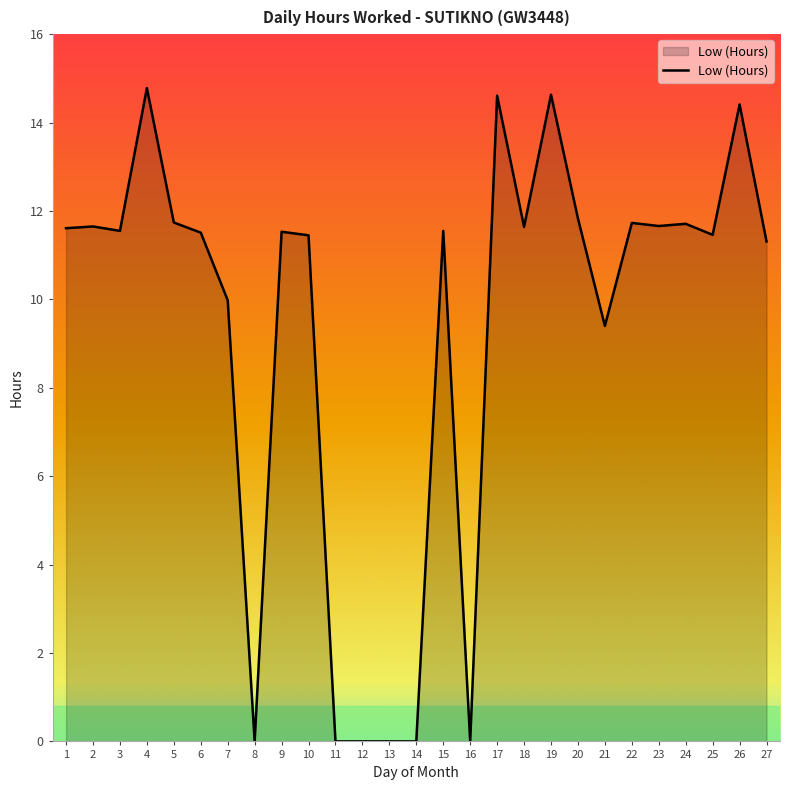

What is the maximum value shown in the chart?

14.8